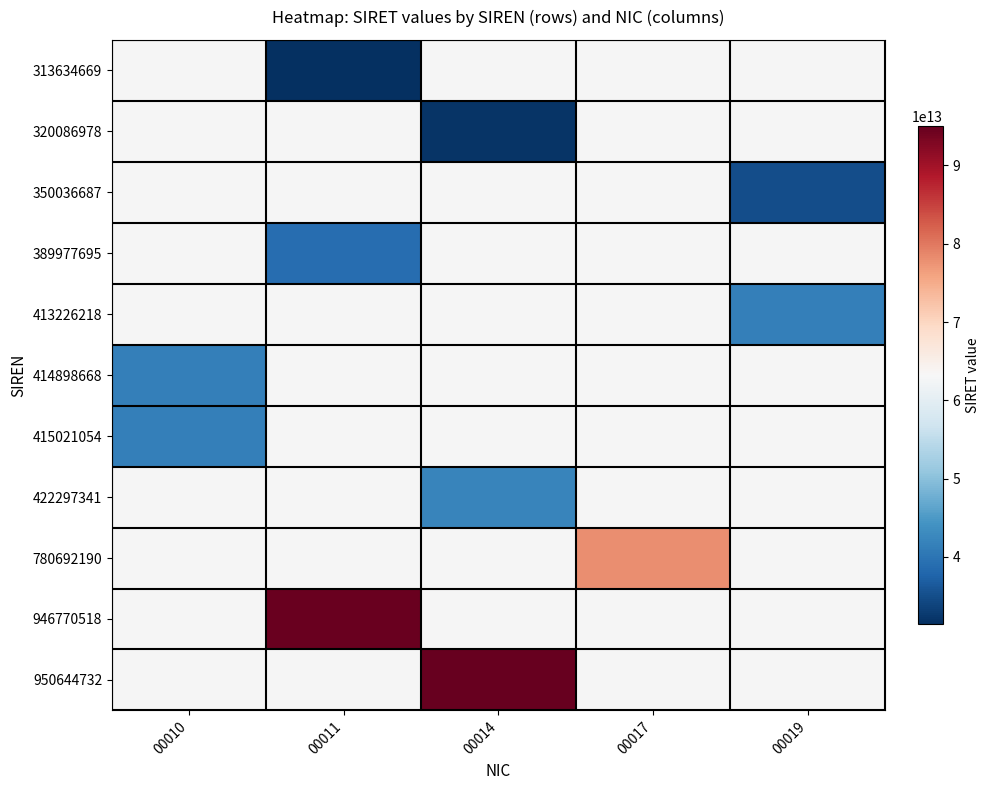

Is the value of 946770518 at 00019 greater than the value of 350036687 at 00017?

No